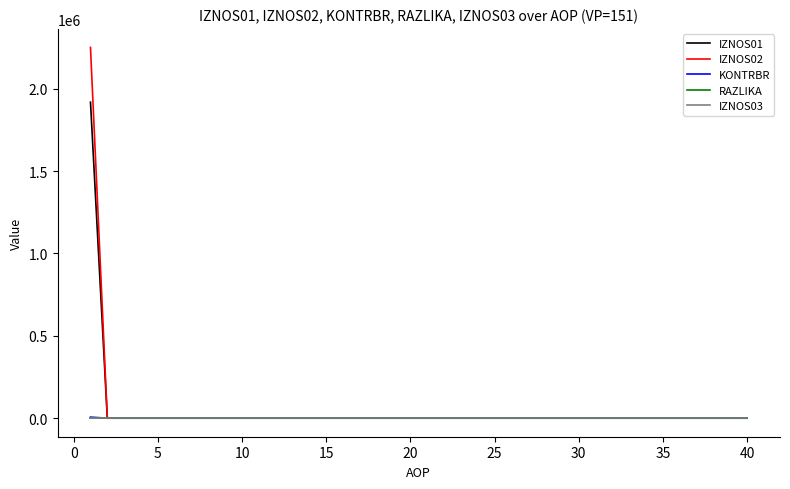

What is the maximum value for IZNOS02?

2250318.8